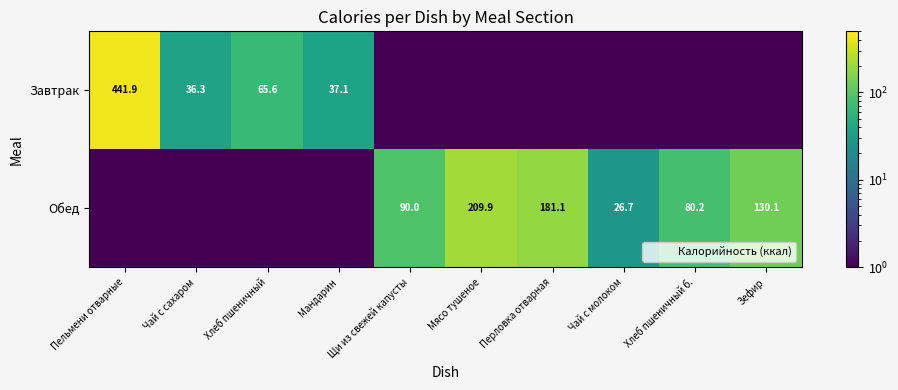

At which category is the sum across all series the highest?

Пельмени отварные